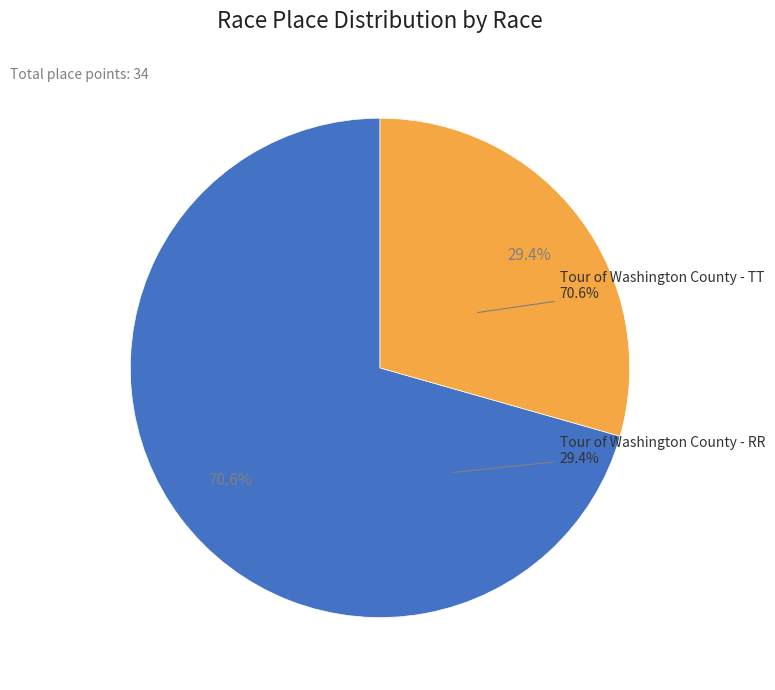

How many slices are in this pie chart?

2